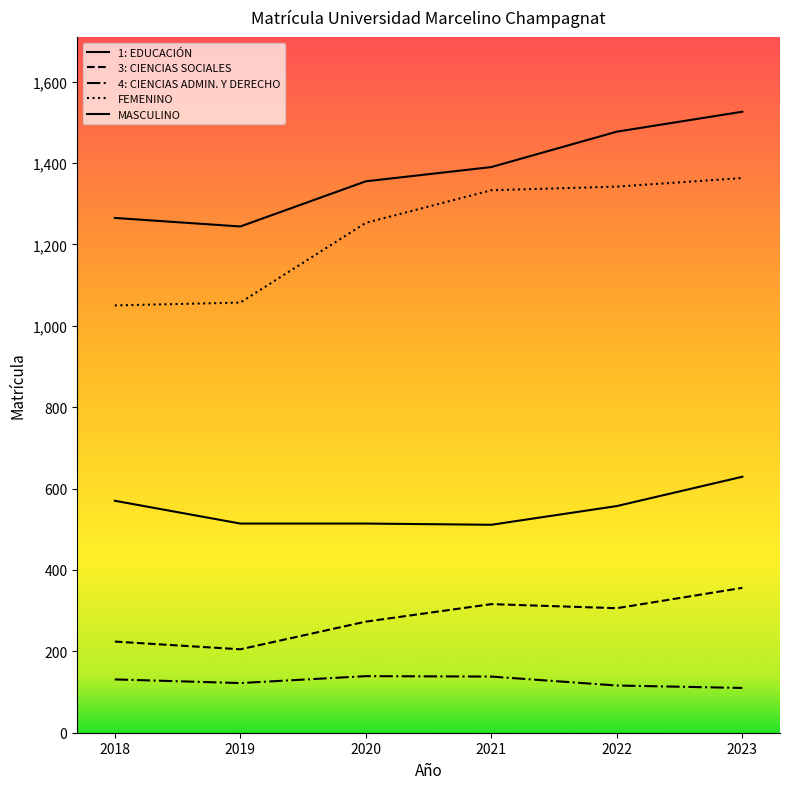

What is the total value across all series at 2018?

3240